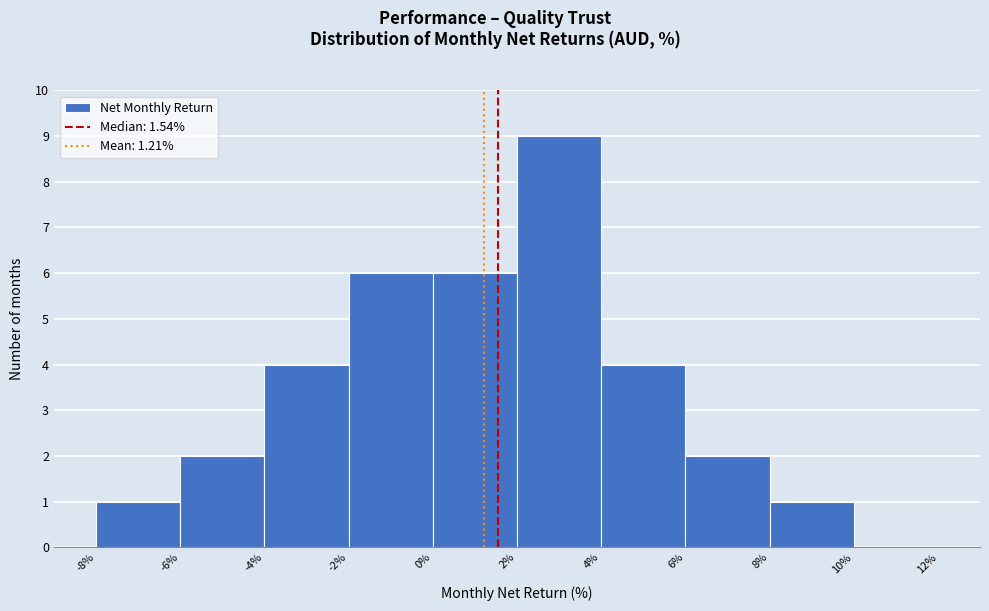

Over which range of the x-axis is the bar tallest?

2% to 4%